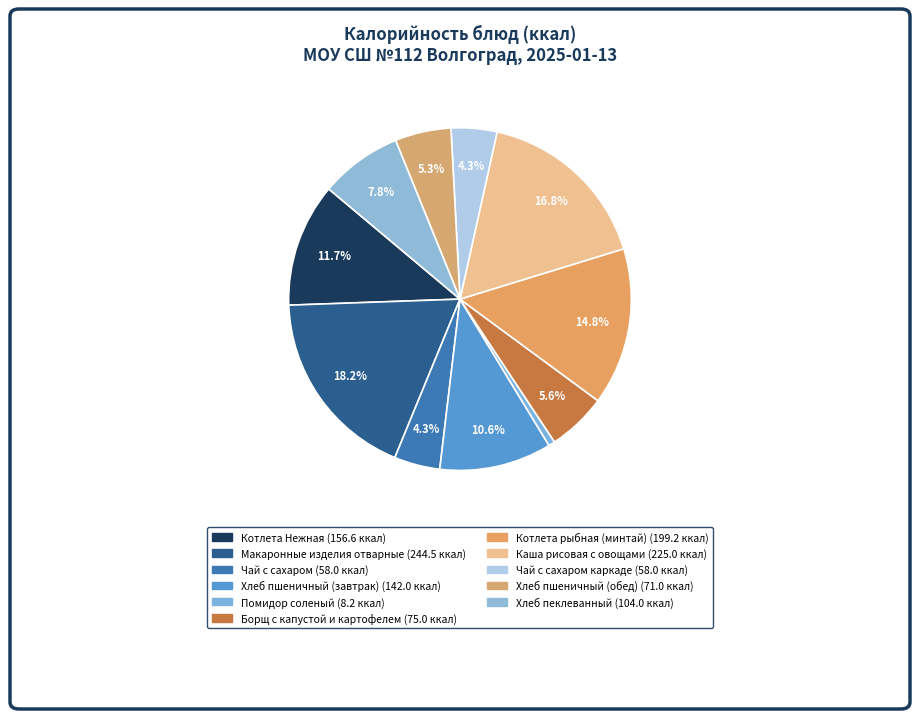

To the nearest percent, what is the average slice percentage?

9%